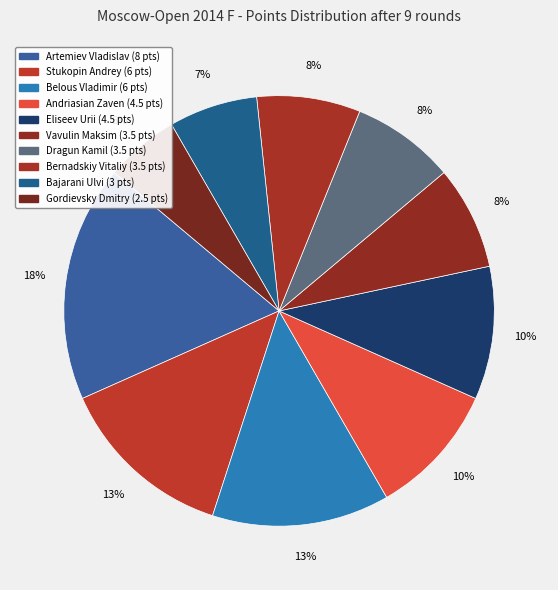

How many slices are in this pie chart?

10